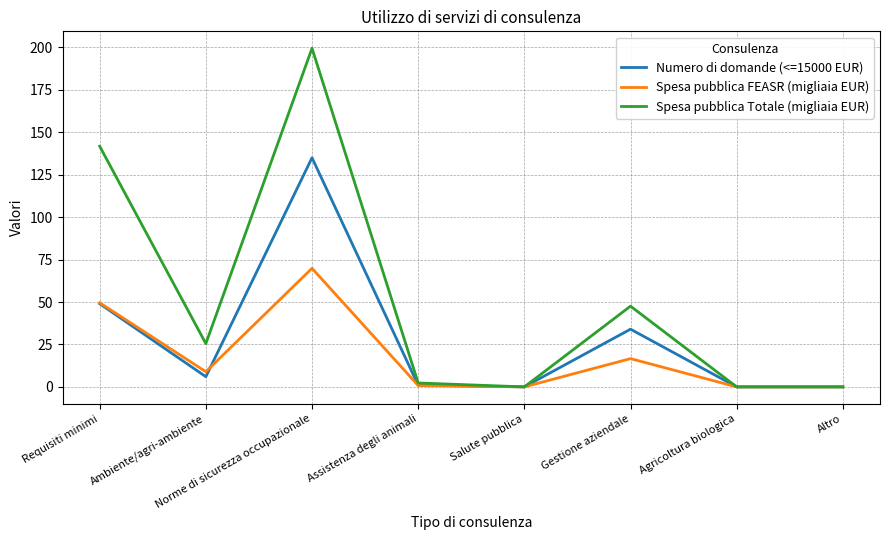

True or false: Numero di domande (<=15000 EUR) has a value of 6.0 at Ambiente/agri-ambiente.

True